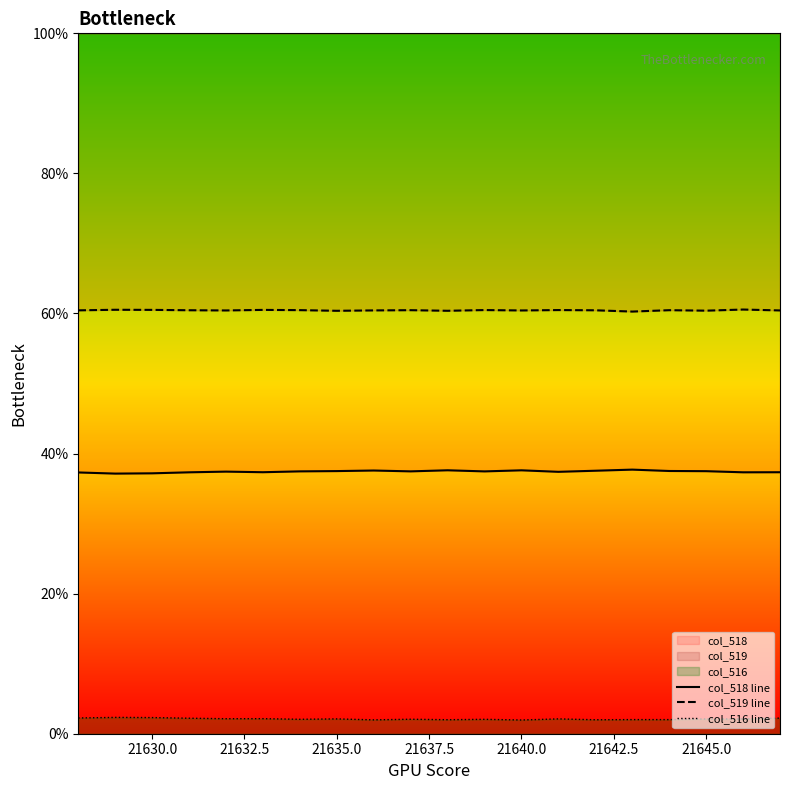

True or false: col_516 line has more than 2 points higher than both neighbors.

True